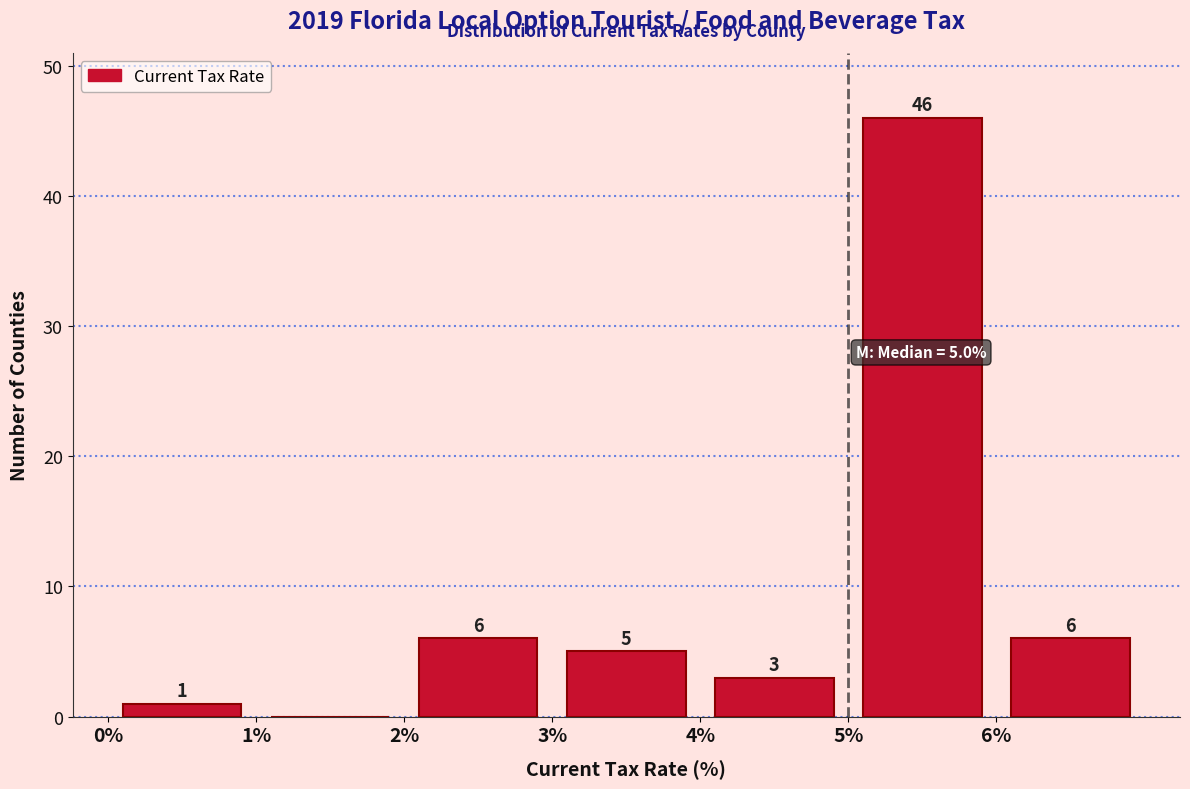

Which range on the x-axis has the tallest bar?

5 to 6